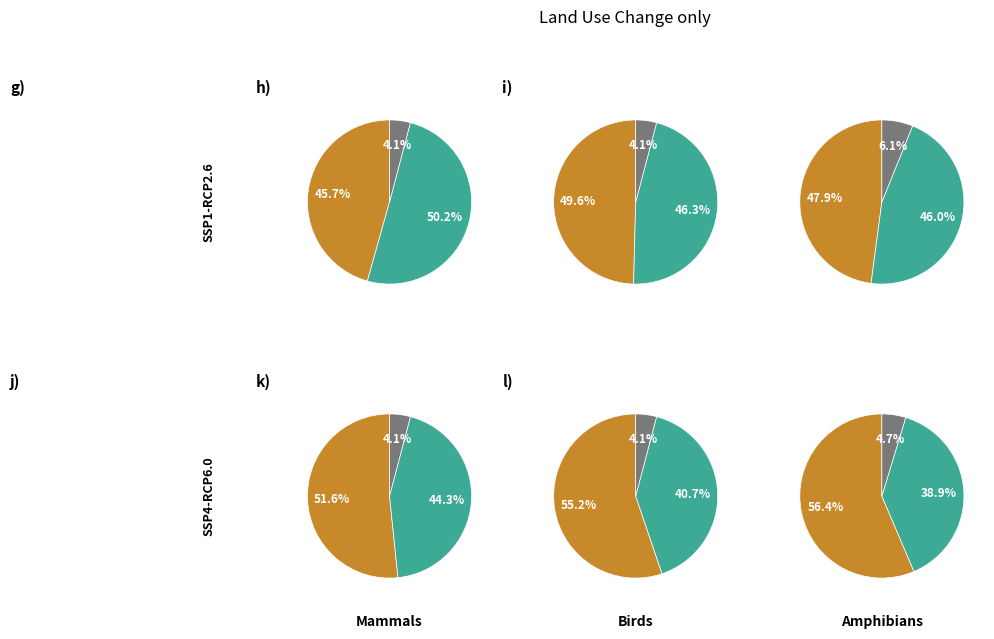

Does any single category account for the majority?

No